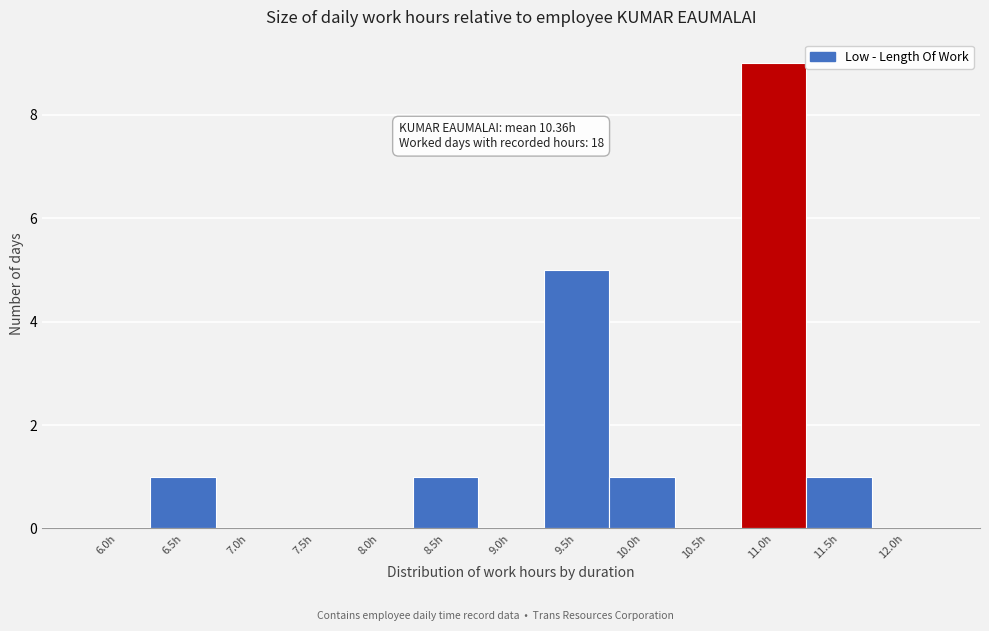

Reading left to right, list all the values displayed in this chart.

6.0h=0	6.5h=1	7.0h=0	7.5h=0	8.0h=0	8.5h=1	9.0h=0	9.5h=5	10.0h=1	10.5h=0	11.0h=9	11.5h=1	12.0h=0